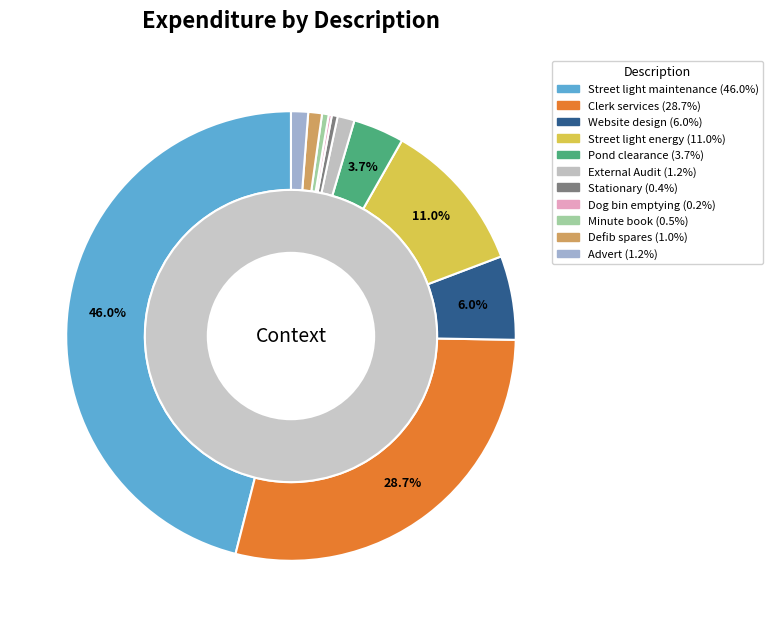

Which category has the smallest portion of the pie?

Dog bin emptying